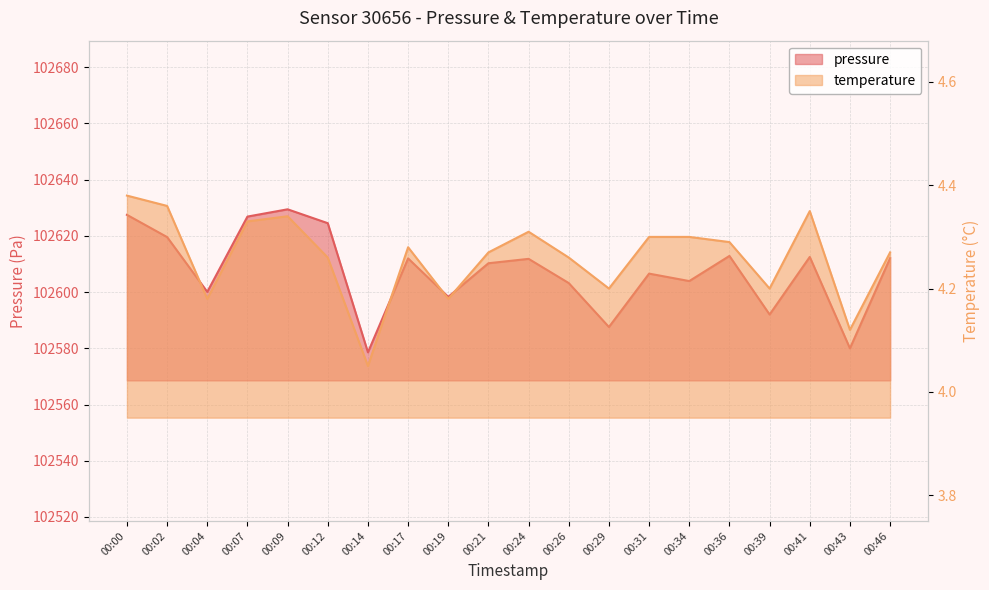

Is the value of temperature at 00:17 greater than the value of pressure at 00:14?

No